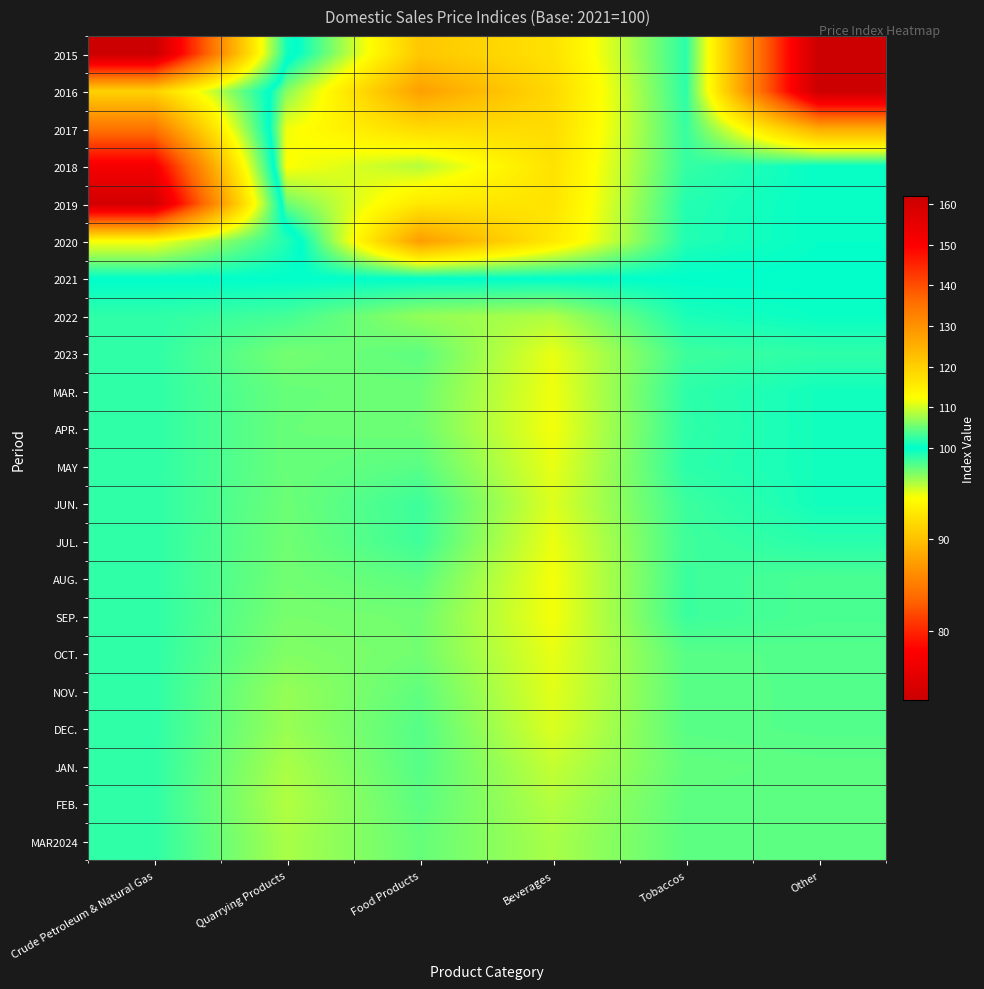

Between Tobaccos and Quarrying Products, which is larger?

Quarrying Products